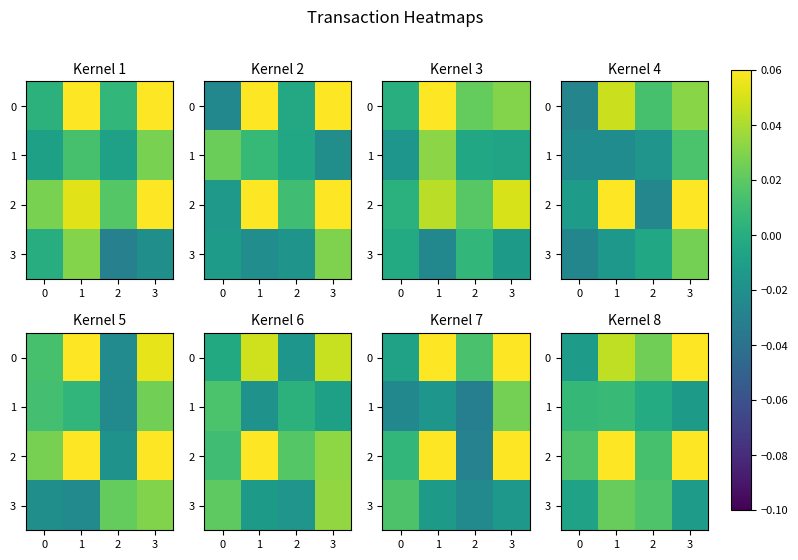

Which series has the largest total across all categories?

2